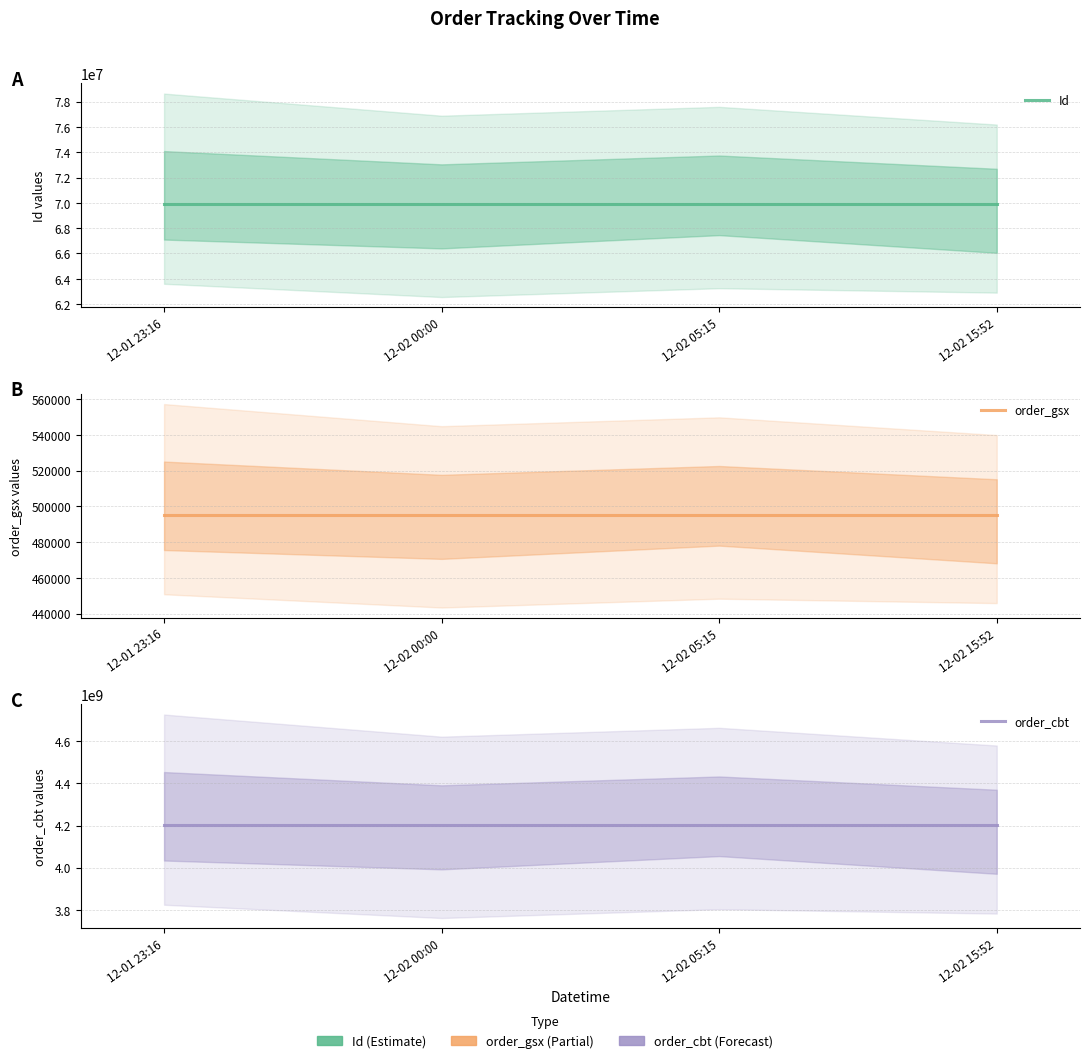

True or false: order_cbt and Id intersect in this chart.

False